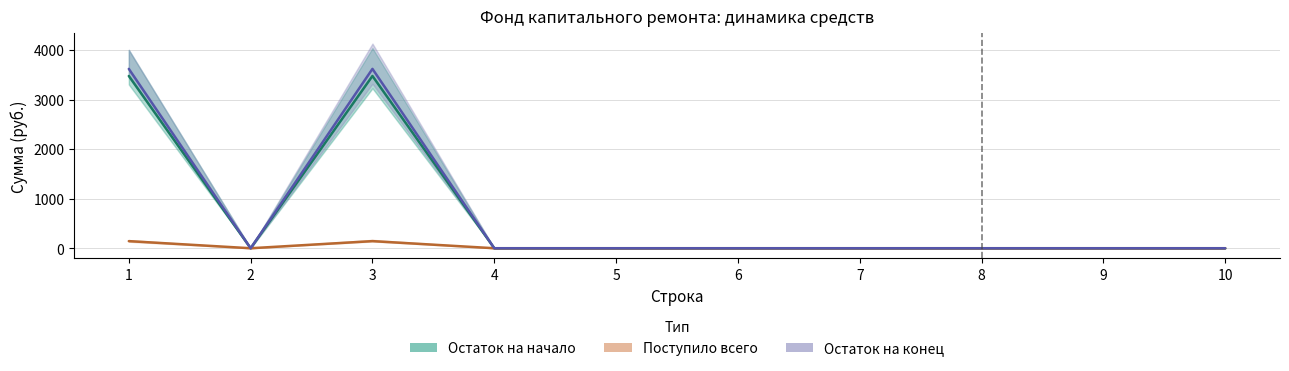

At how many categories does at least one series exceed 592?

2